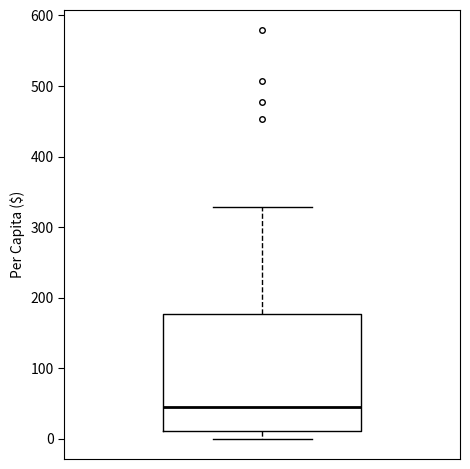

Transcribe this box plot: give where the median line is, the range the box spans, and where the two whiskers end, as read against the y-axis. The values are not printed on the chart, so give them approximately, as read against the axis.

median 40, box 10 to 180, whiskers 0 to 330